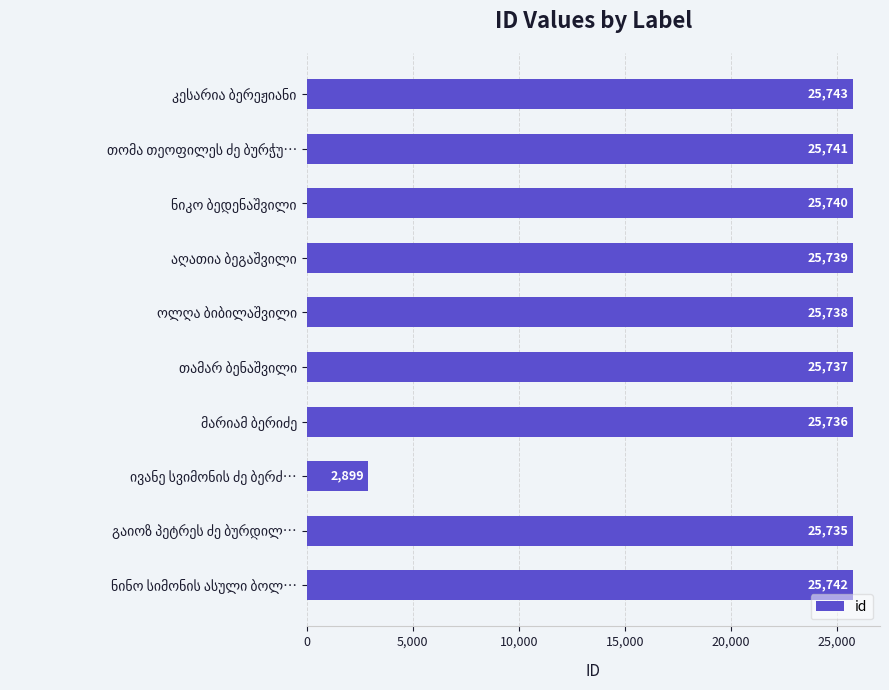

What is the difference between the second highest and second lowest values?

7